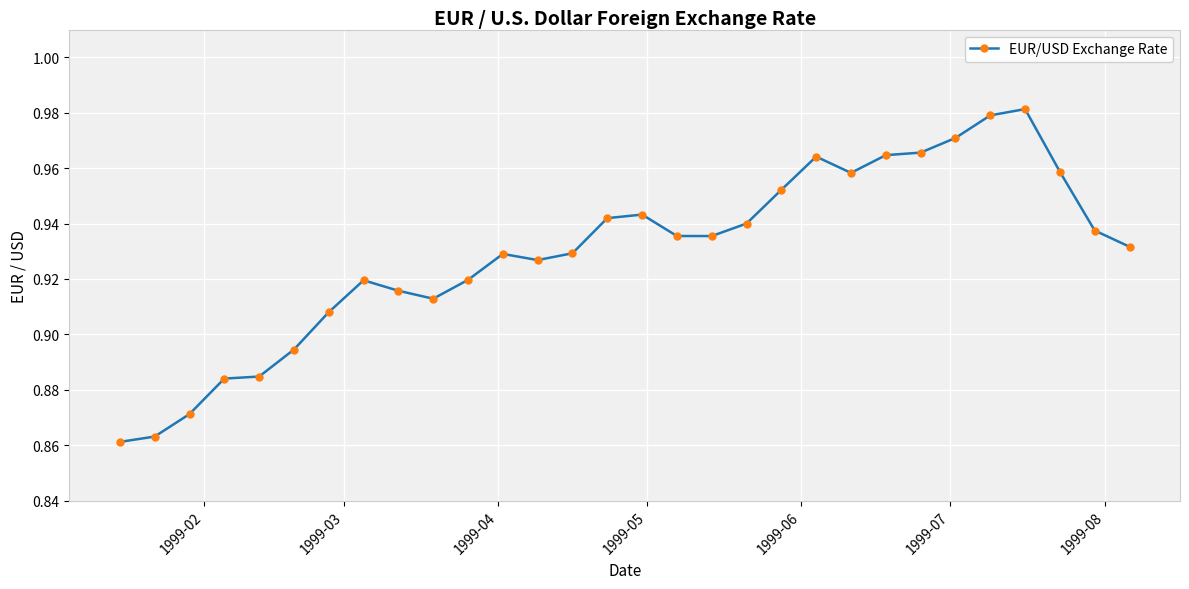

What is the sum of all values?

27.9